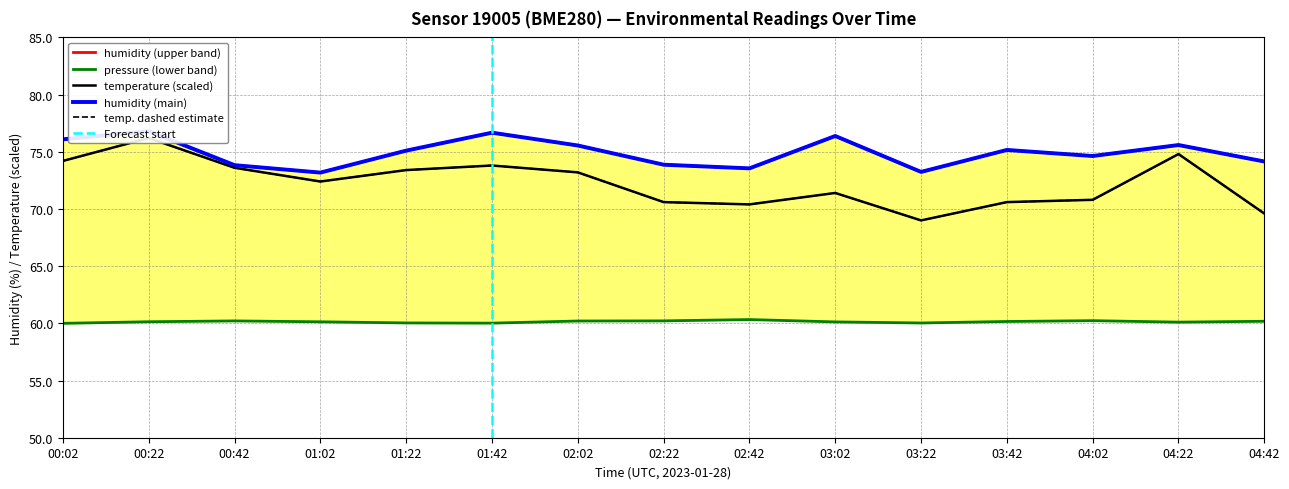

What is the label of the 7th point from the right?

02:42